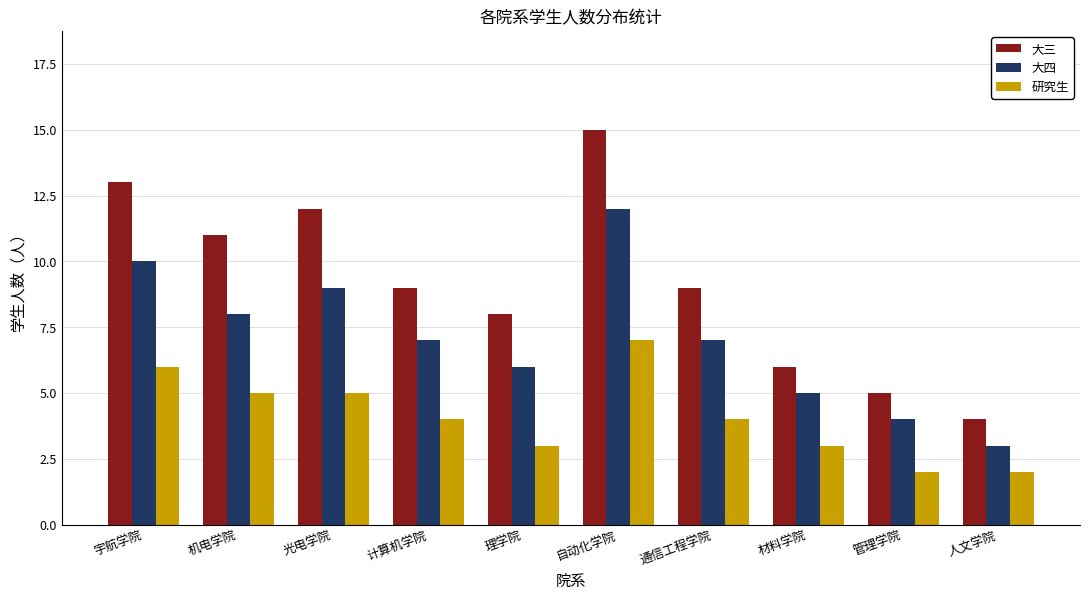

What is the minimum value for 大三?

4